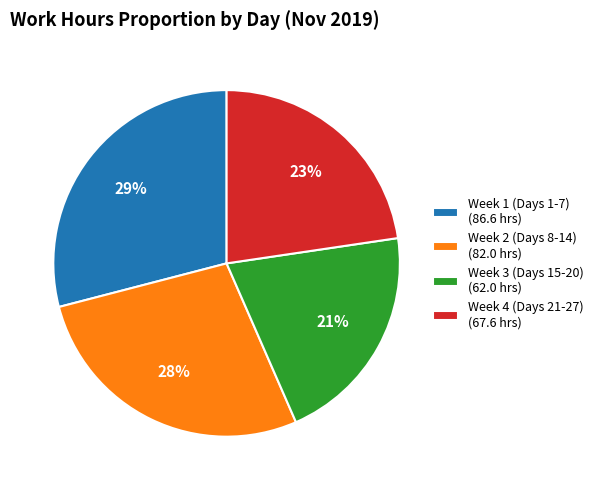

Which slice is the largest?

Week 1 (Days 1-7) (86.6 hrs)